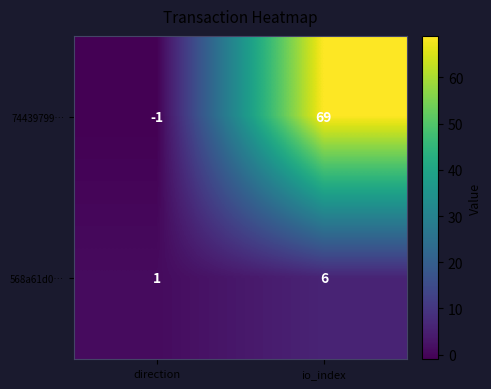

The 568a61d0… series shows 1 at direction. True or false?

True